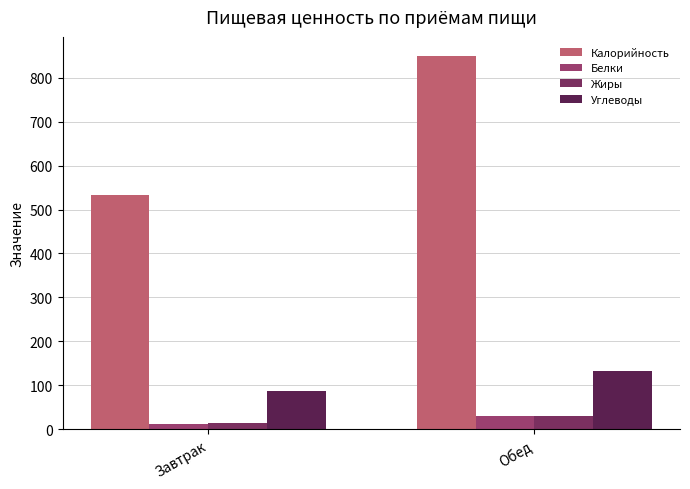

What is the difference between the maximum and minimum values in the Жиры series?

16.0